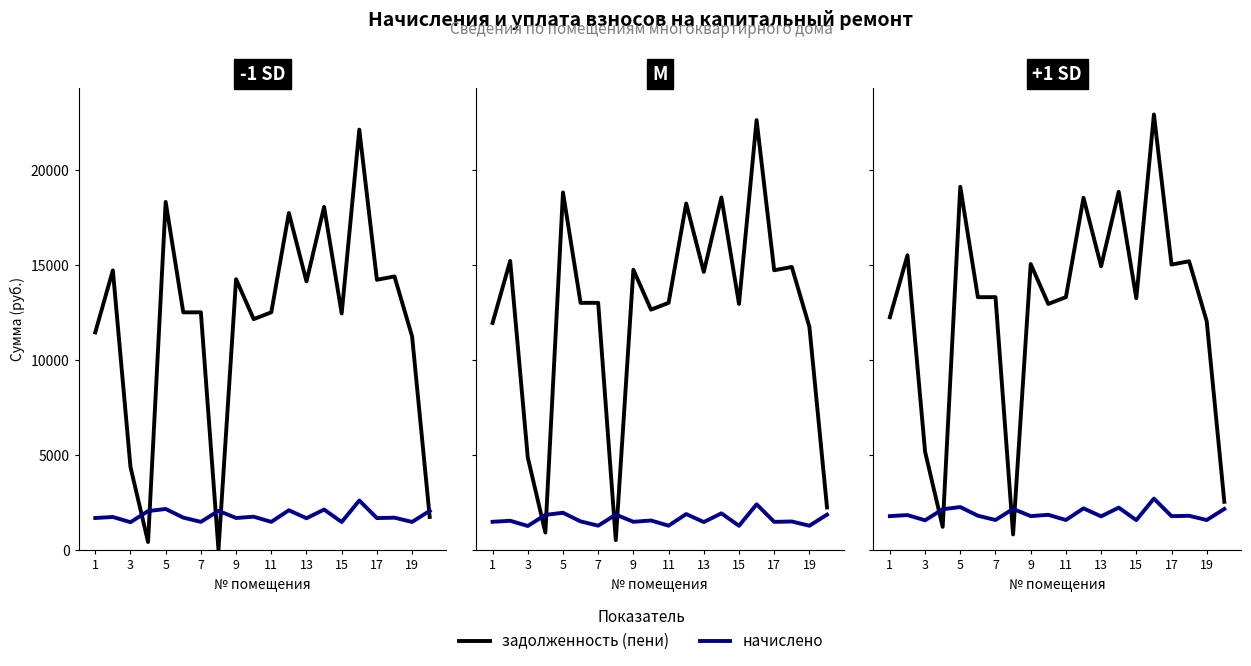

True or false: начислено and задолженность (пени) cross at least once.

True